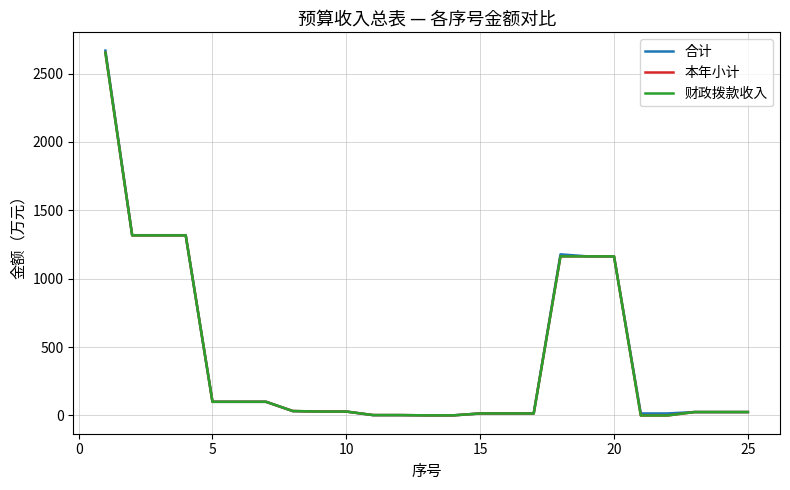

Does the chart display data point markers on the line(s)?

No